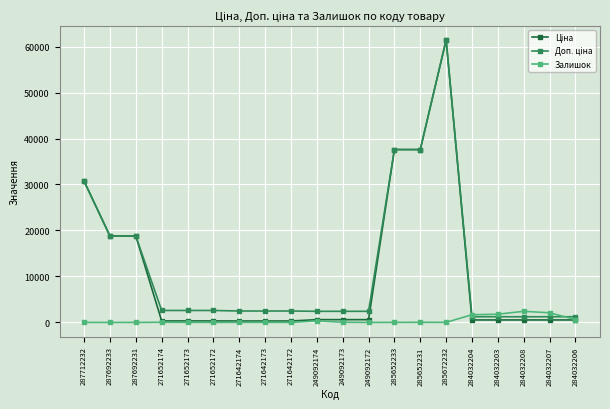

True or false: Залишок has more than 2 interior local peaks.

True